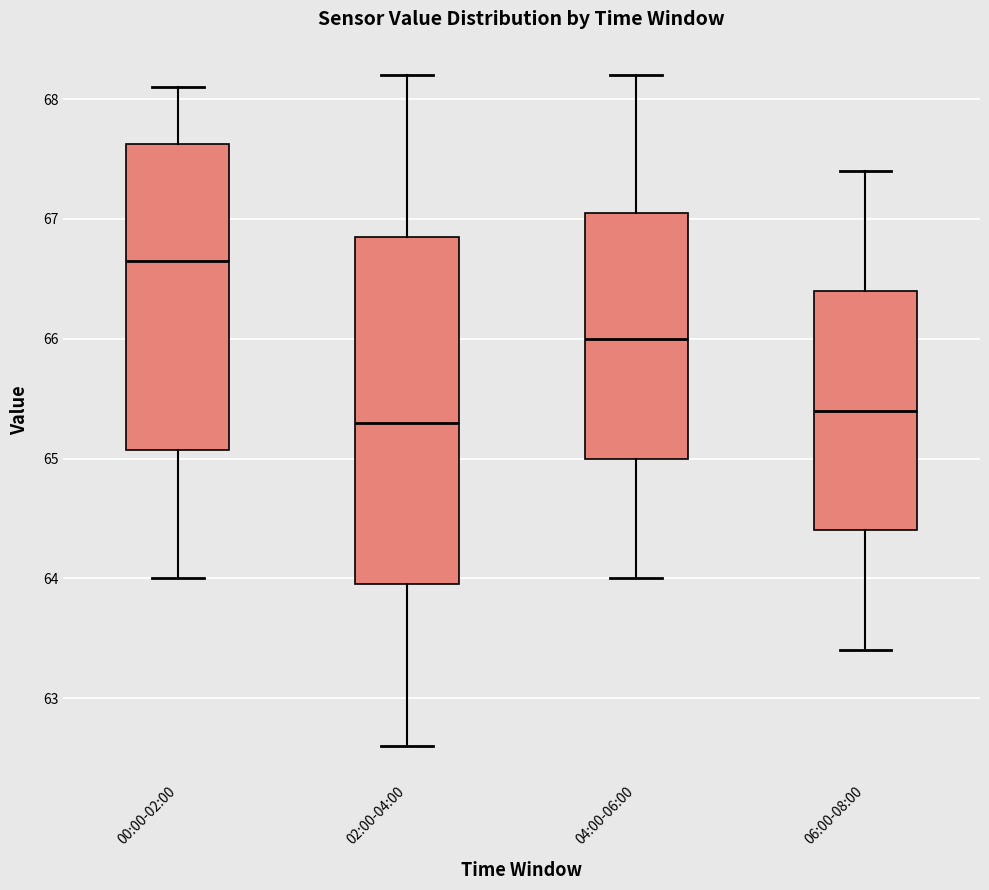

Reading left to right, transcribe this box plot: for each box, give where its median line is, the range the box spans, and where its two whiskers end, as read against the y-axis. The values are not printed on the chart, so give them approximately, as read against the axis.

00:00-02:00: median 66.7, box 65.1 to 67.6, whiskers 64.0 to 68.1
02:00-04:00: median 65.3, box 64.0 to 66.9, whiskers 62.6 to 68.2
04:00-06:00: median 66.0, box 65.0 to 67.1, whiskers 64.0 to 68.2
06:00-08:00: median 65.4, box 64.4 to 66.4, whiskers 63.4 to 67.4